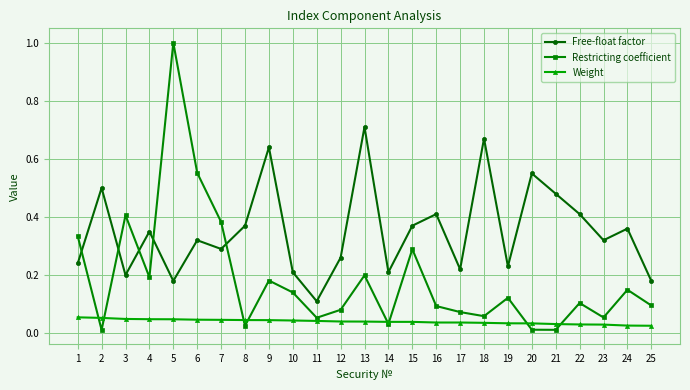

Is it true that Weight equals 0.1 at 4?

False